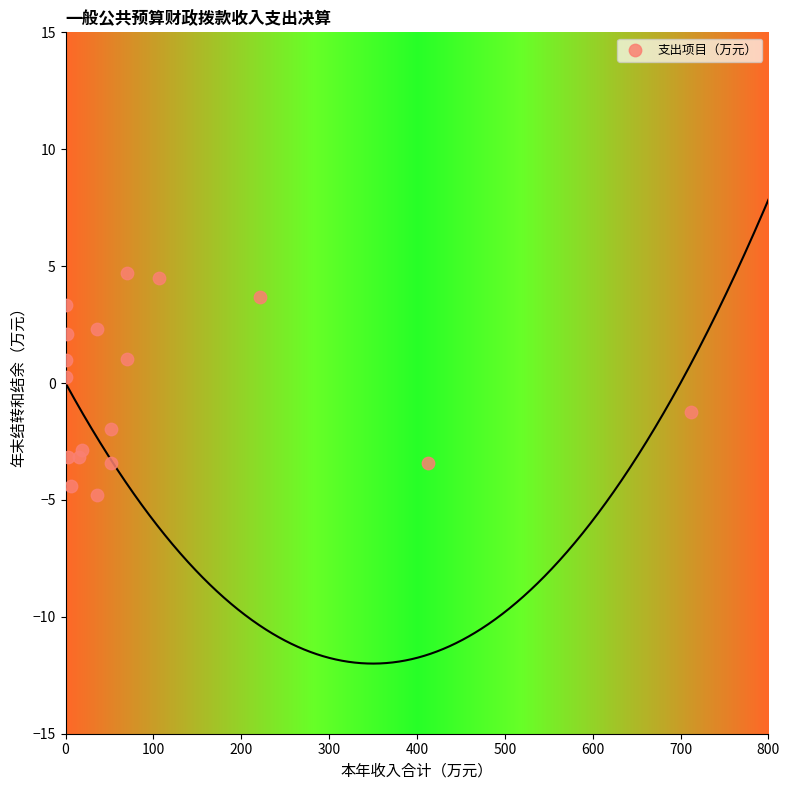

What is the range of Y values (max minus min)?

9.5